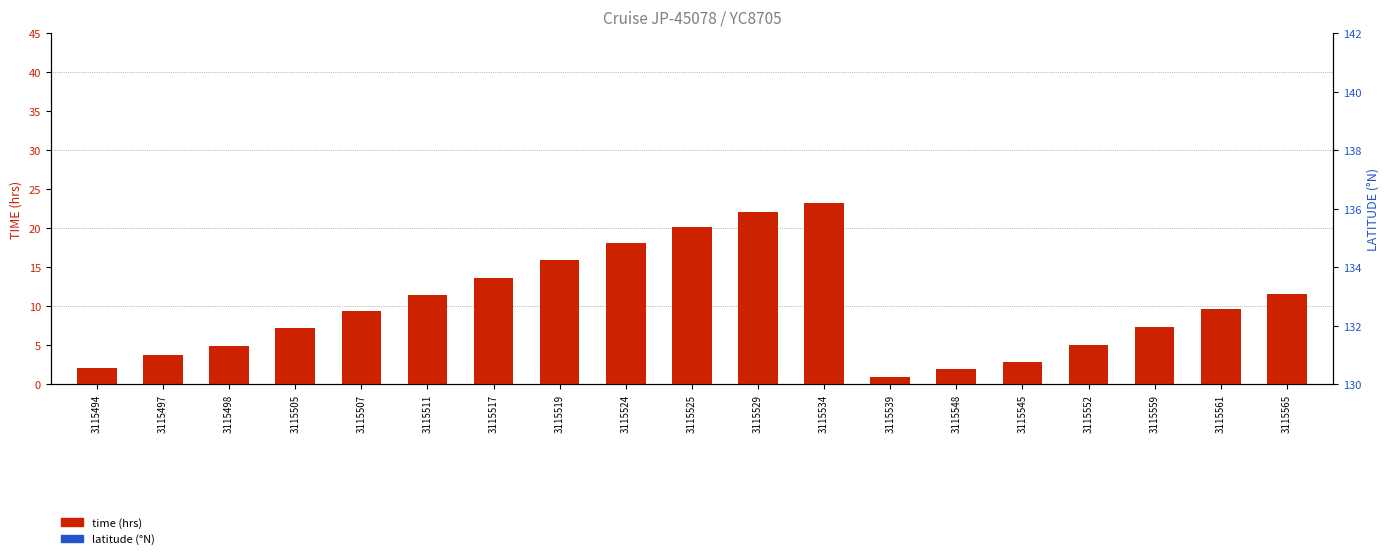

Is the value of latitude (°N) at 3115519 greater than the value of time (hrs) at 3115561?

Yes